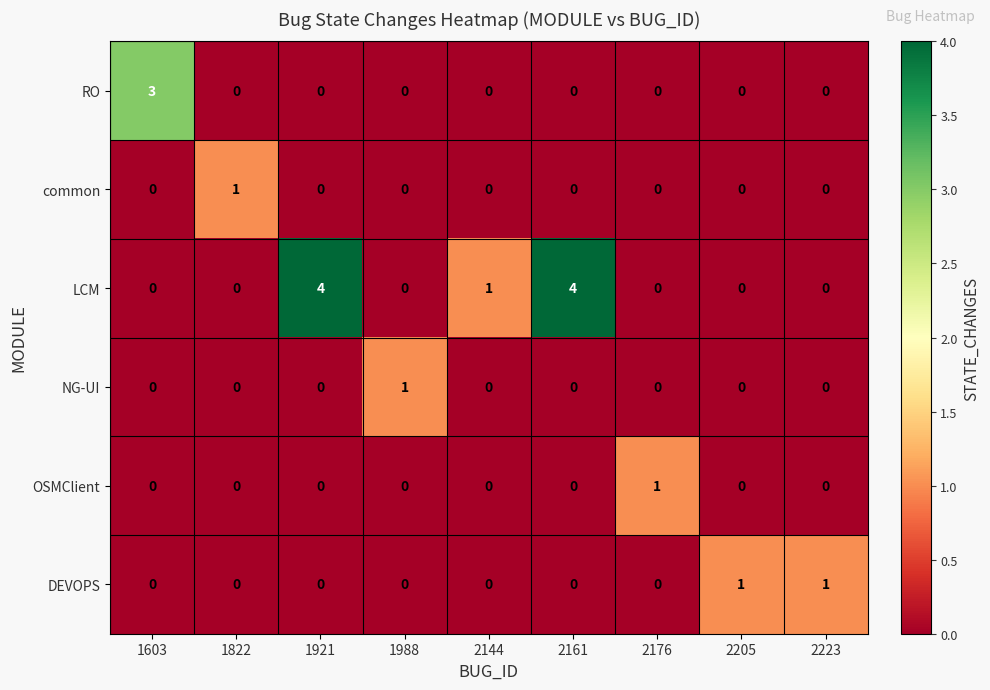

What is the difference between the highest and lowest values at 1603?

3